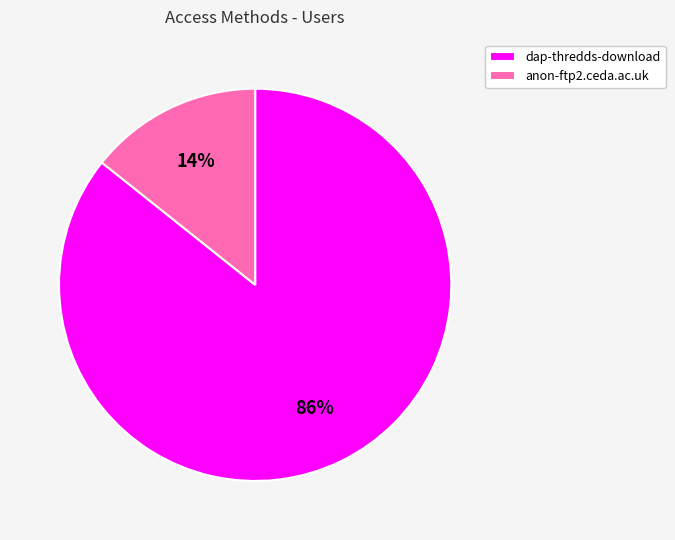

How many slices are in this pie chart?

2